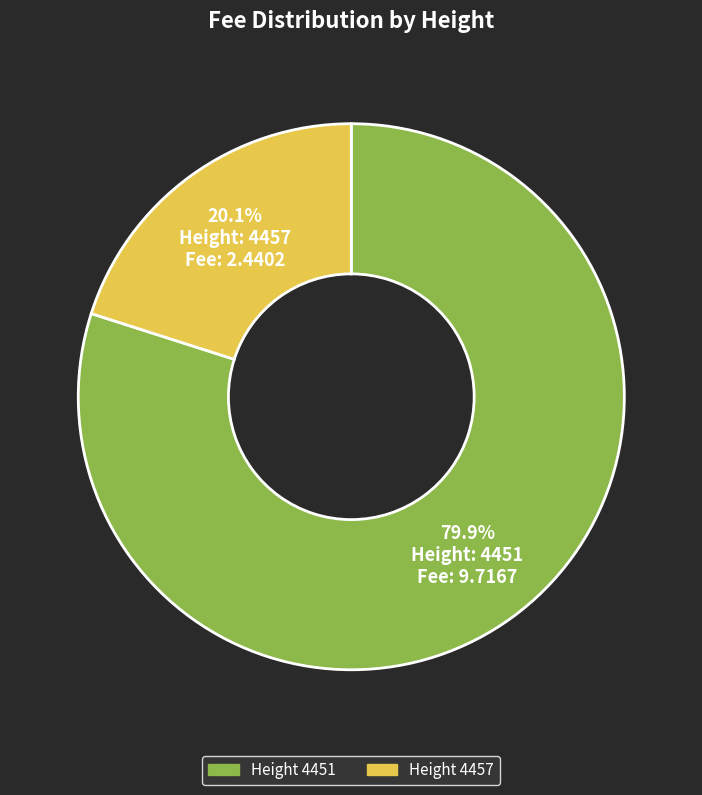

Is there a majority slice in this chart?

Yes